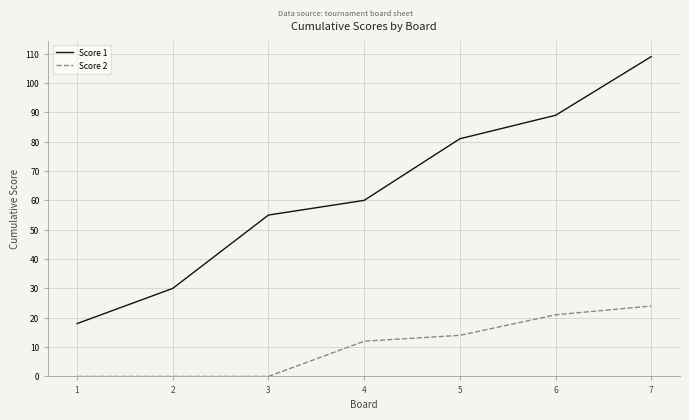

Which series has the largest total across all categories?

Score 1